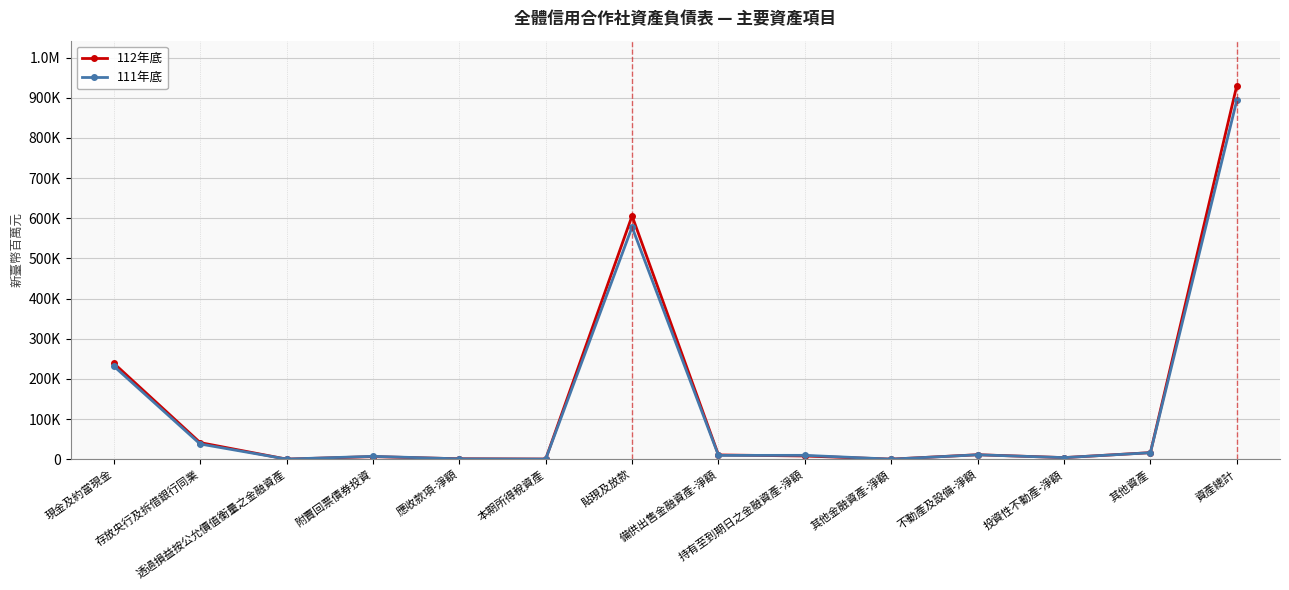

What position from the left is 本期所得稅資產?

6